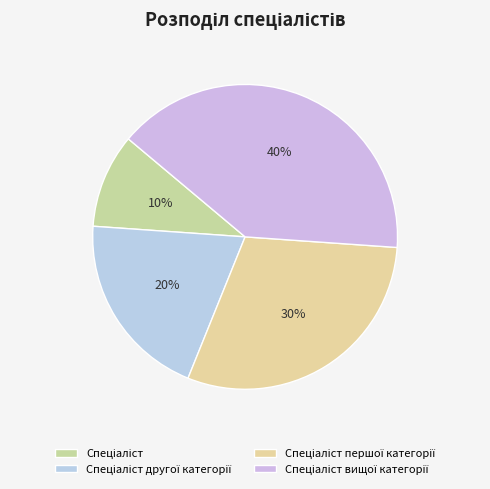

Count the number of slices in the pie.

4